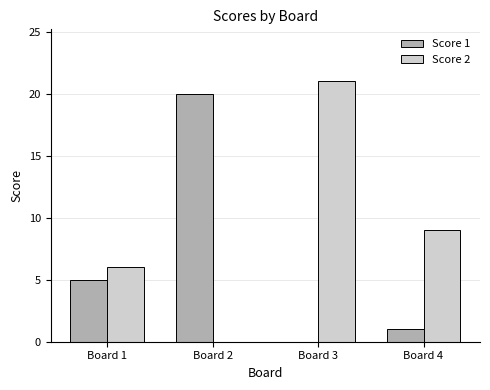

Which series changed the most between Board 3 and Board 4?

Score 2